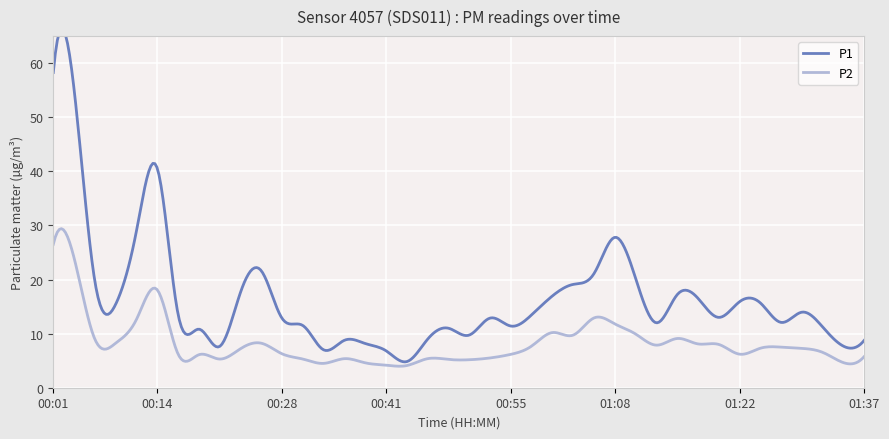

What is the difference between the maximum and minimum values in the P2 series?

25.4